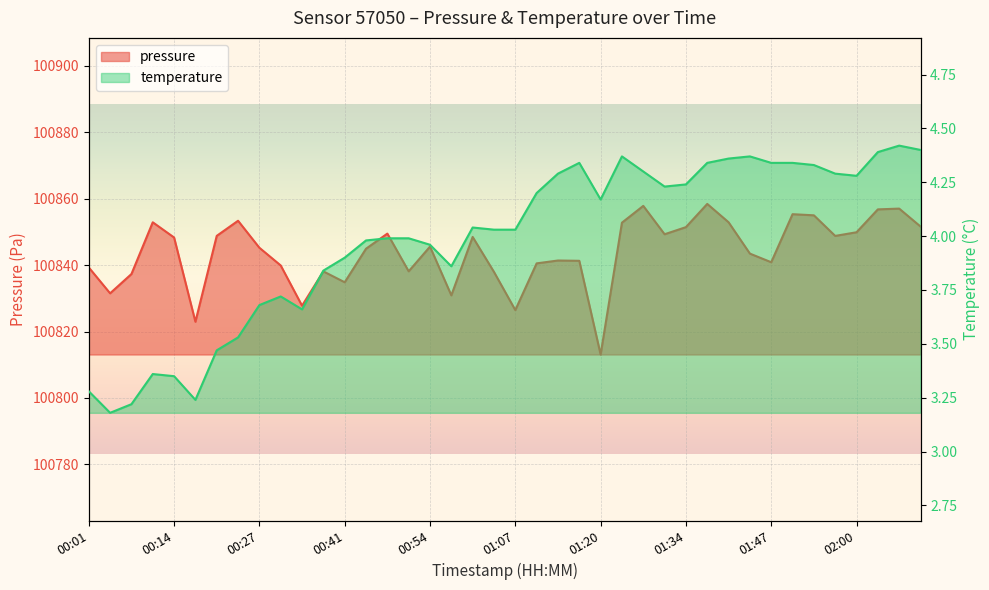

Reading left to right, extract all data points from this chart.

pressure: 100839.3	100831.5	100837.3	100852.9	100848.3	100822.9	100848.8	100853.4	100845.2	100839.9	100827.8	100838.1	100834.8	100844.9	100849.5	100838.1	100845.6	100830.9	100848.5	100837.9	100826.5	100840.5	100841.4	100841.3	100813.1	100852.8	100857.8	100849.3	100851.4	100858.4	100852.9	100843.5	100840.9	100855.3	100855.0	100848.8	100849.9	100856.8	100857.0	100851.6
temperature: 3.3	3.2	3.2	3.4	3.4	3.2	3.5	3.5	3.7	3.7	3.7	3.8	3.9	4.0	4.0	4.0	4.0	3.9	4.0	4.0	4.0	4.2	4.3	4.3	4.2	4.4	4.3	4.2	4.2	4.3	4.4	4.4	4.3	4.3	4.3	4.3	4.3	4.4	4.4	4.4